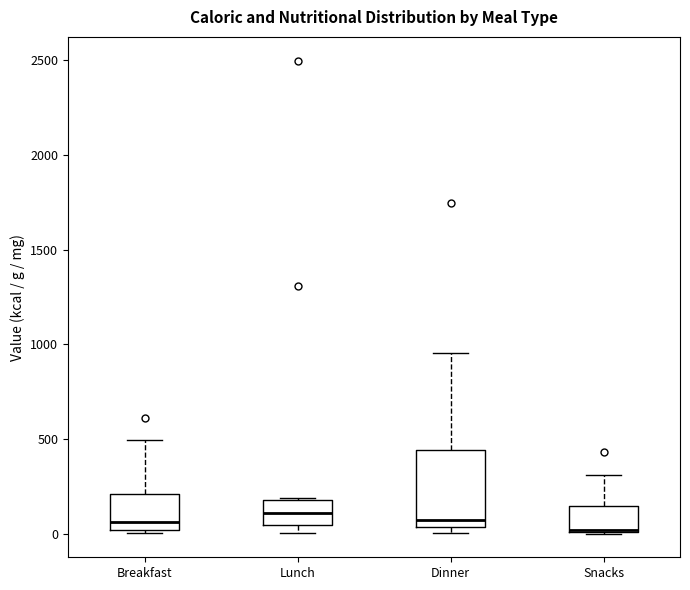

Where does the upper whisker of the box for Breakfast end on the y-axis? The values are not printed on the chart, so give them approximately, as read against the axis.

500